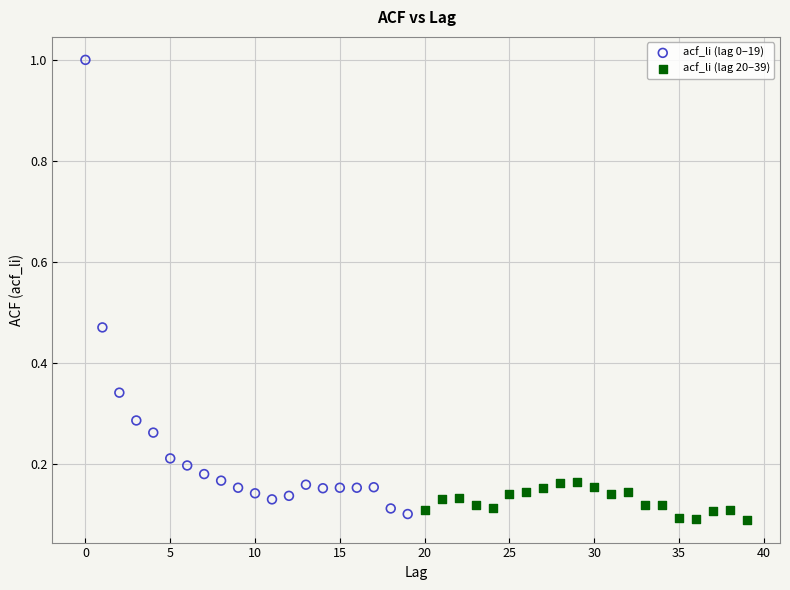

Which series has the widest spread of Y values?

acf_li (lag 0–19)